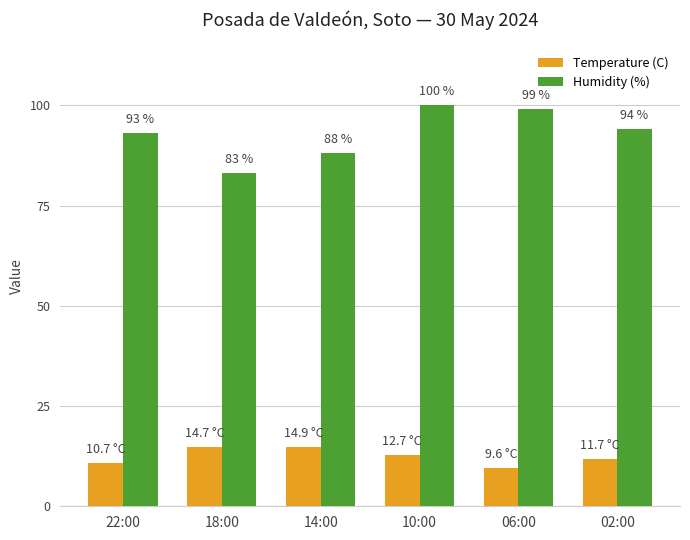

What is the approximate value of Humidity (%) at 14:00?

88.0